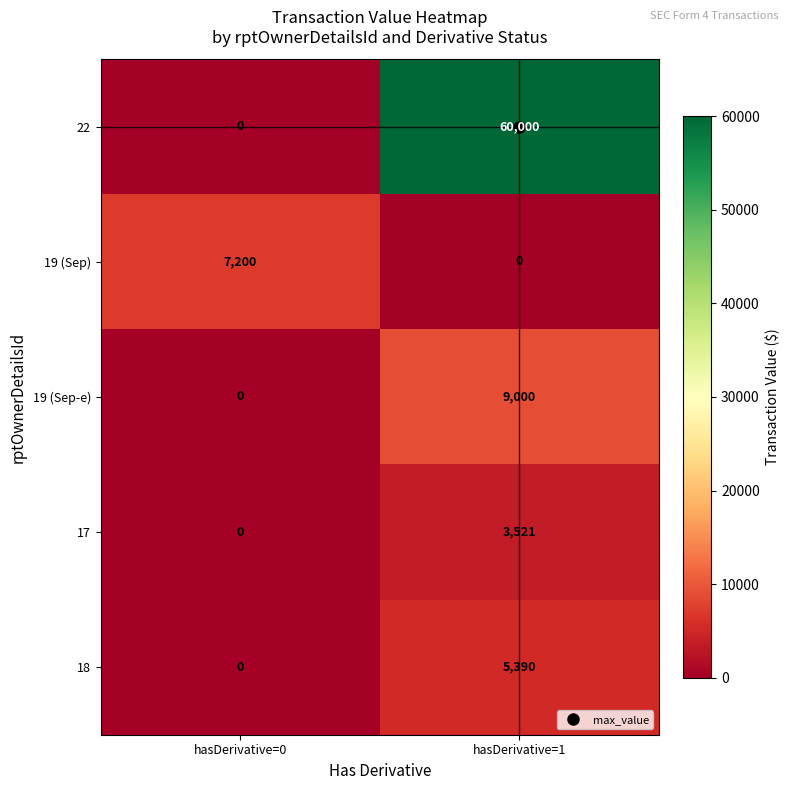

Where is 18 nearest to the value 2695?

hasDerivative=0